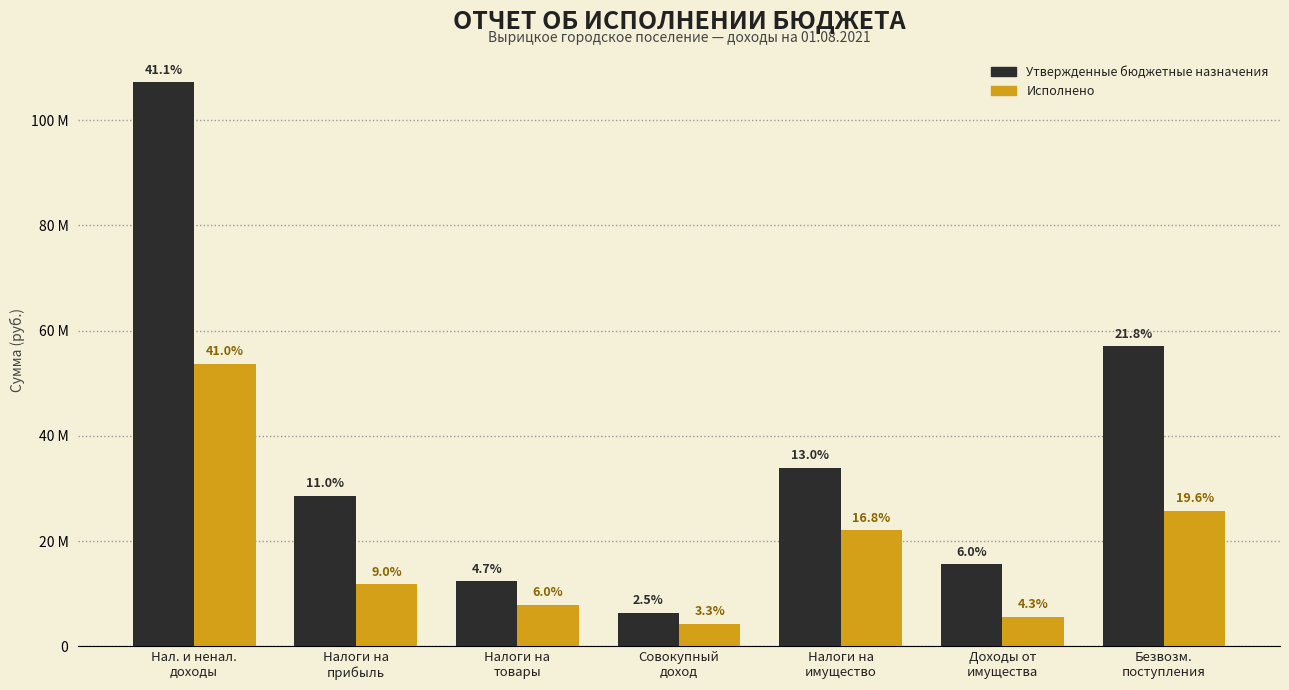

Are the bars grouped side by side (vs. stacked)?

Yes